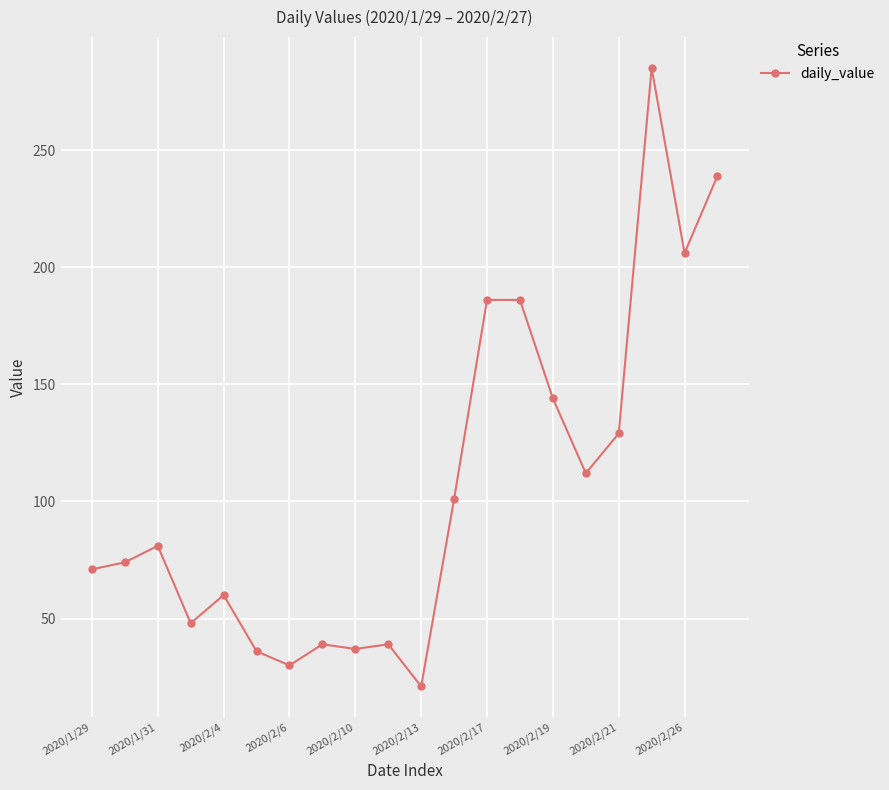

True or false: there are more than 2 points higher than both neighbors.

True